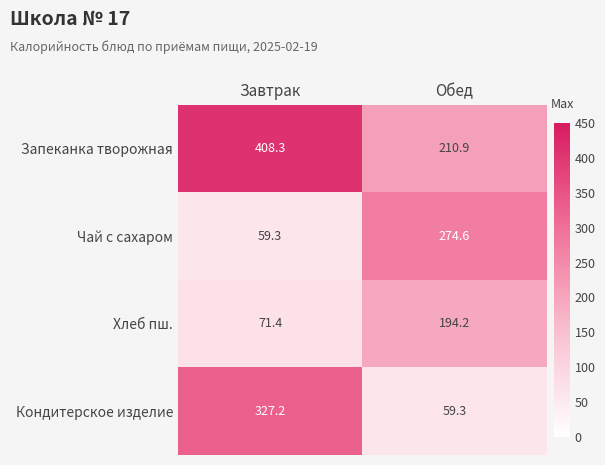

Which series has the largest total across all categories?

Запеканка творожная